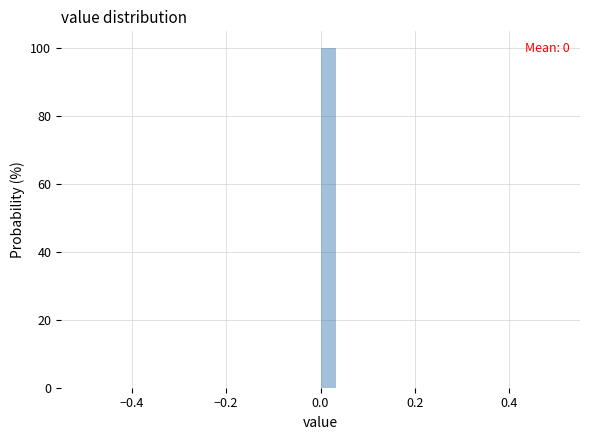

Around what value on the x-axis is the tallest bar? Give the approximate position of its centre, as read against the axis.

0.02